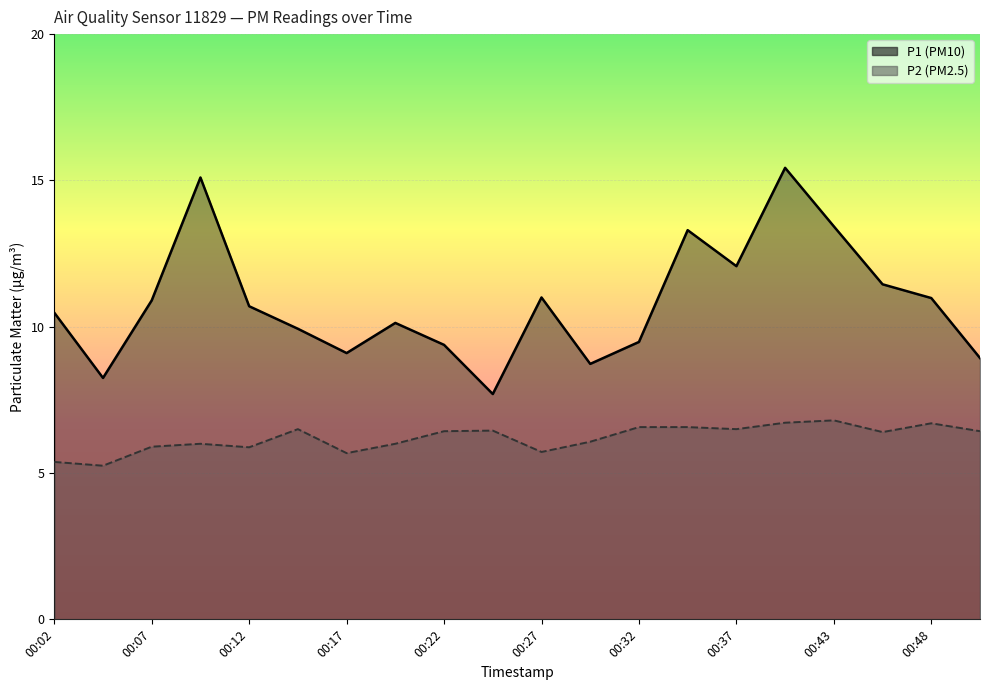

What is the approximate value of P2 at 00:12?

5.9